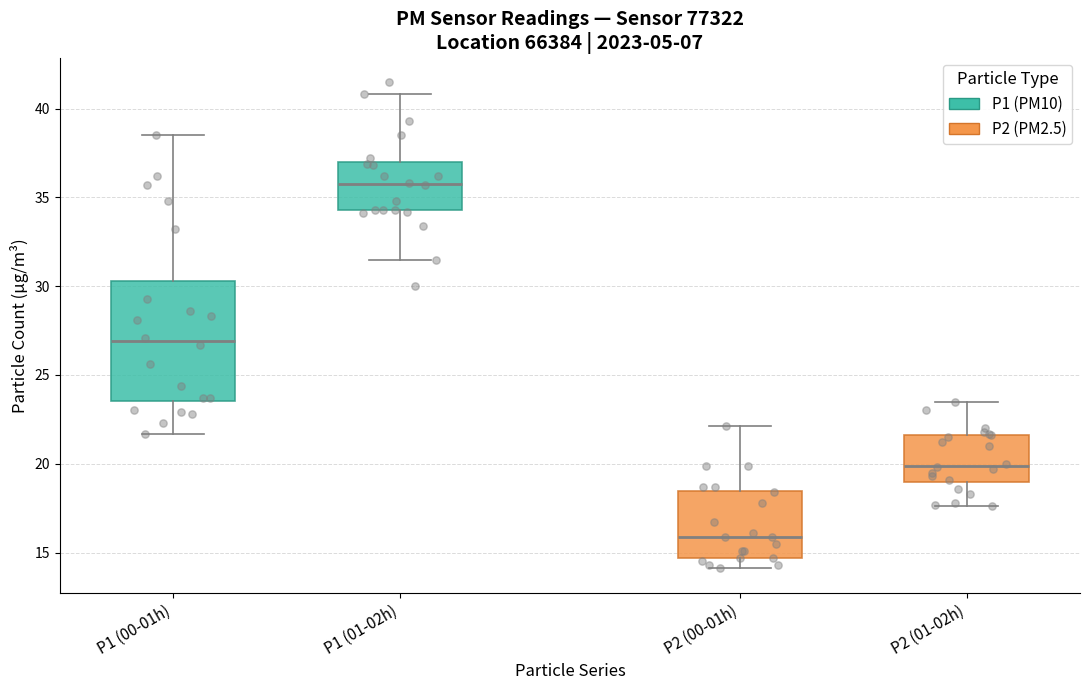

Comparing the boxes themselves (not the whiskers), which one is the tallest?

P1 (00-01h)